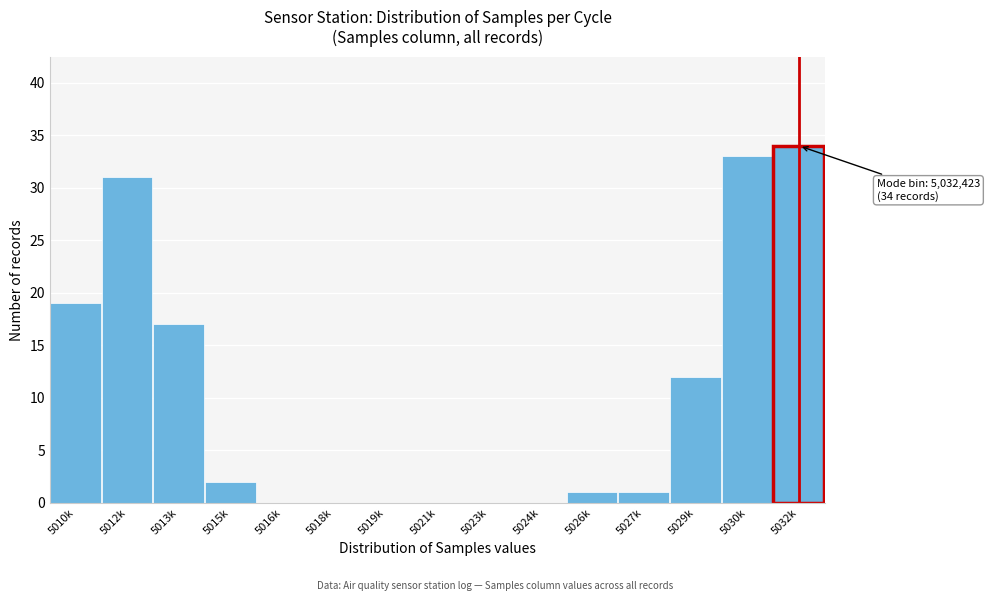

Reading left to right, extract all data points from this chart.

5010k=19	5012k=31	5013k=17	5015k=2	5016k=0	5018k=0	5019k=0	5021k=0	5023k=0	5024k=0	5026k=1	5027k=1	5029k=12	5030k=33	5032k=34